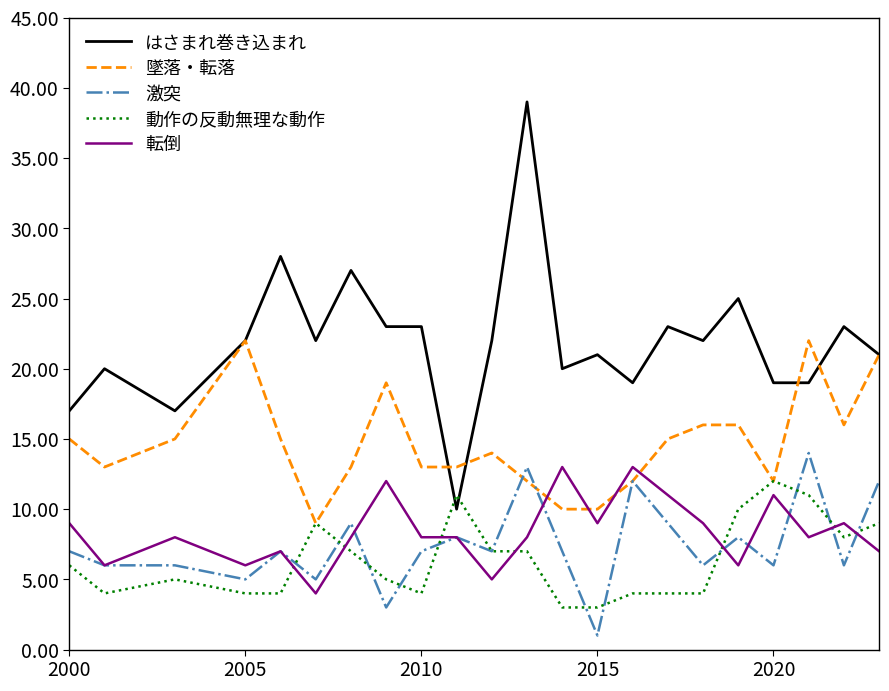

What is the greatest value displayed?

39